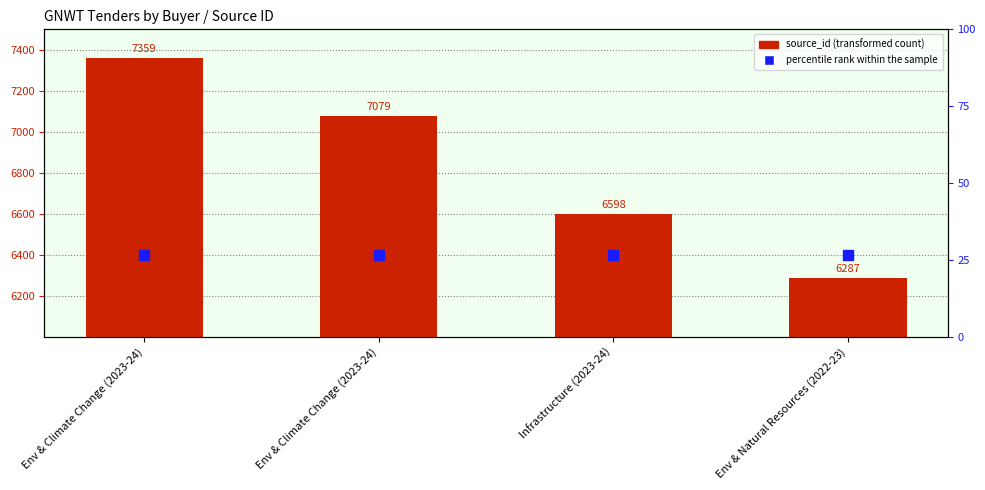

What is the label of the 4th bar from the right?

Env & Climate Change (2023-24)